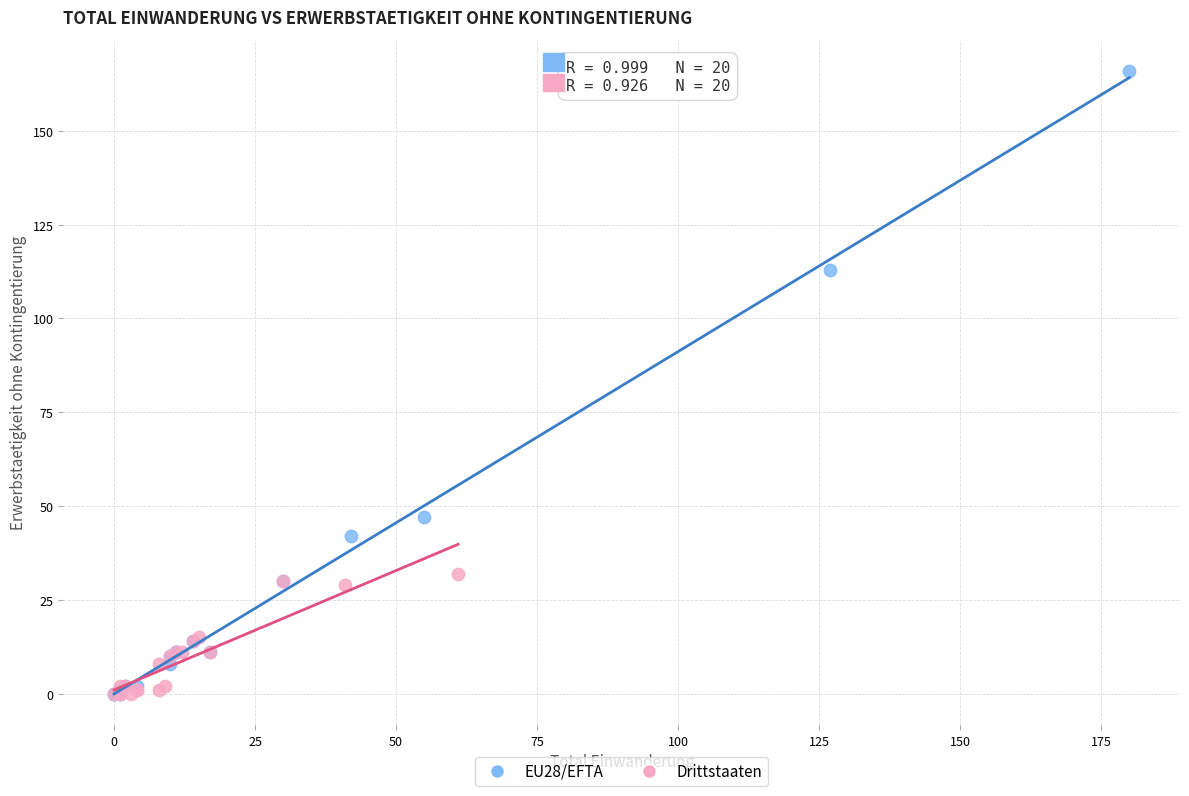

Which series reaches the maximum Y coordinate?

EU28/EFTA